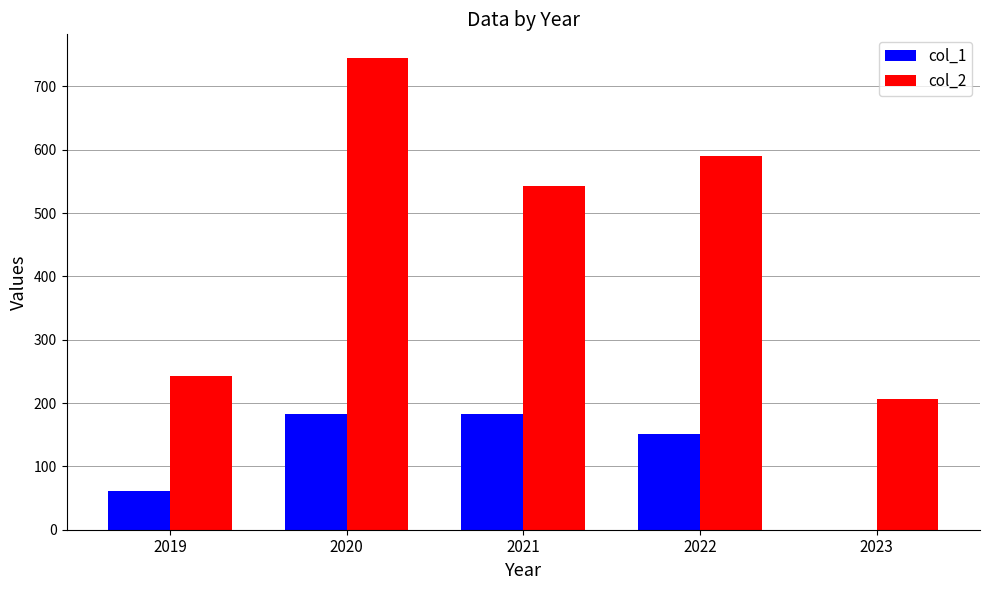

Which category has the highest value across all series?

2020